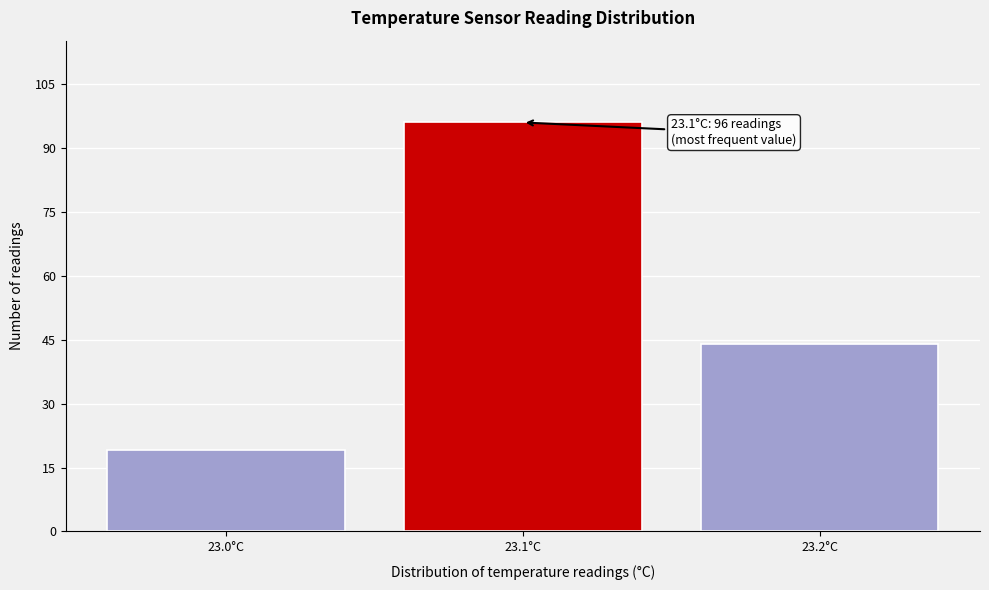

Reading left to right, list all the values displayed in this chart.

23.0°C=19	23.1°C=96	23.2°C=44